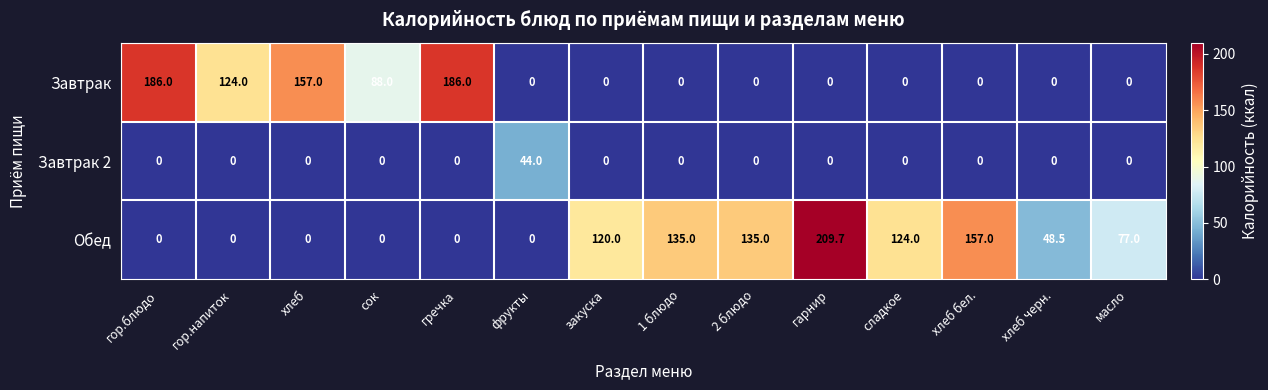

At how many categories does at least one series exceed 6?

14